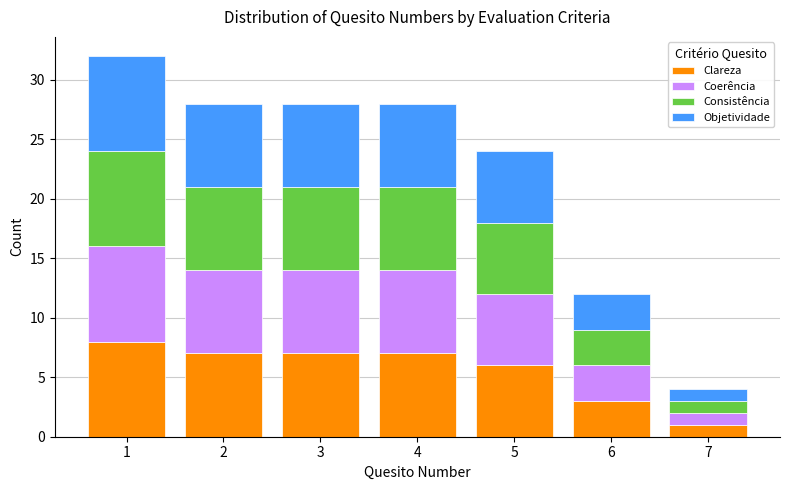

What is the total height of the stacked bar covering 0.5 to 1.5 on the x-axis? The values are not printed on the chart, so give them approximately, as read against the axis.

32